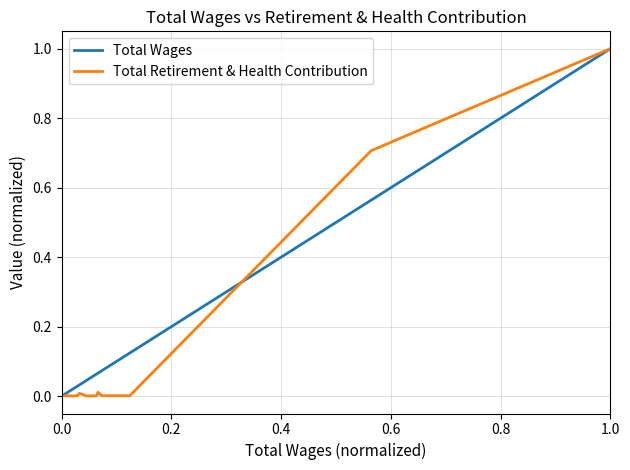

What is the maximum value for Total Retirement & Health Contribution?

1.0